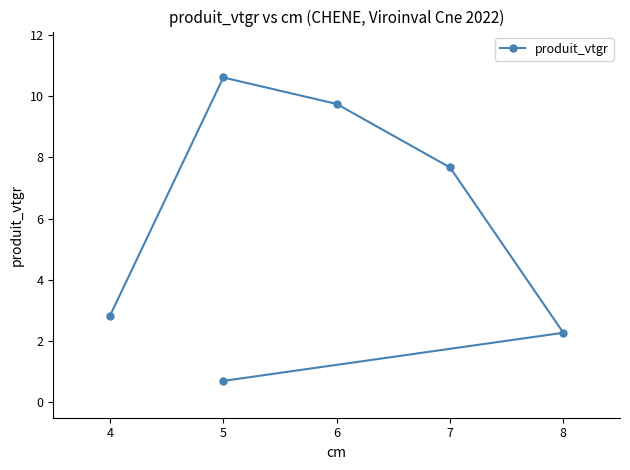

Reading left to right, extract all data points from this chart.

2.8	10.6	9.7	7.7	2.3	0.7